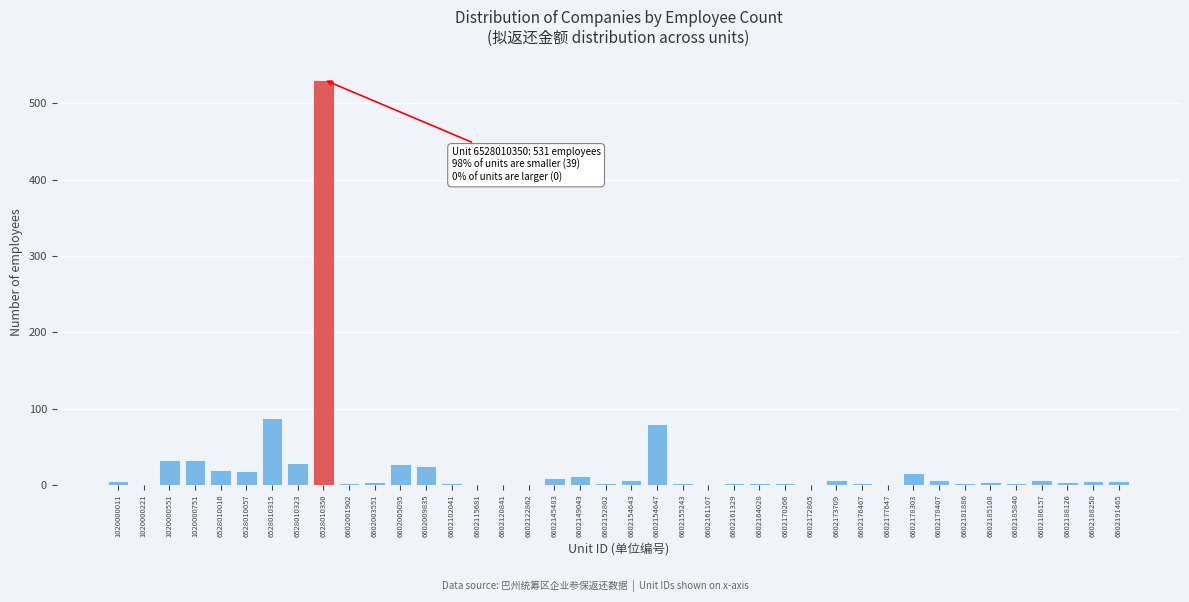

Which label corresponds to the largest value in the chart?

6528010350